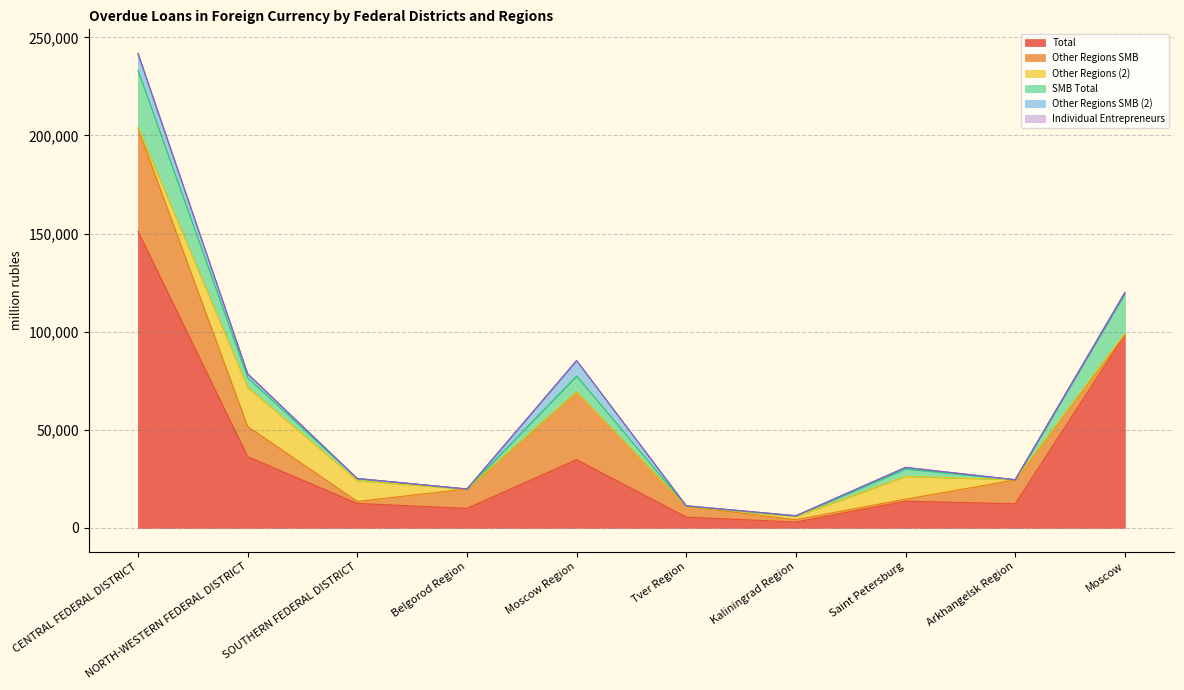

True or false: Individual Entrepreneurs has a value of 35 at SOUTHERN FEDERAL DISTRICT.

False